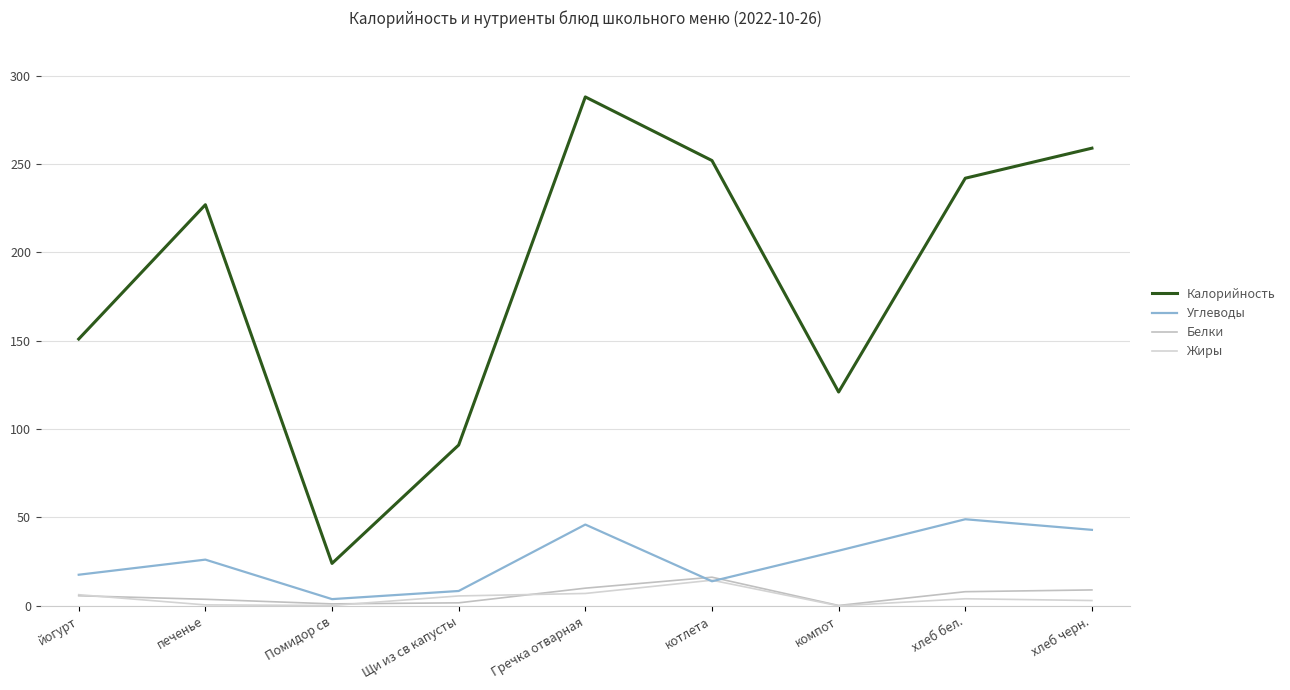

At how many categories does at least one series exceed 72?

8